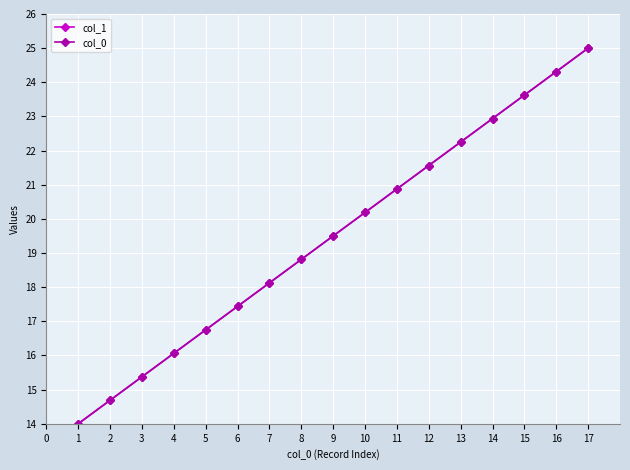

Is this an area chart (filled region under the line)?

No